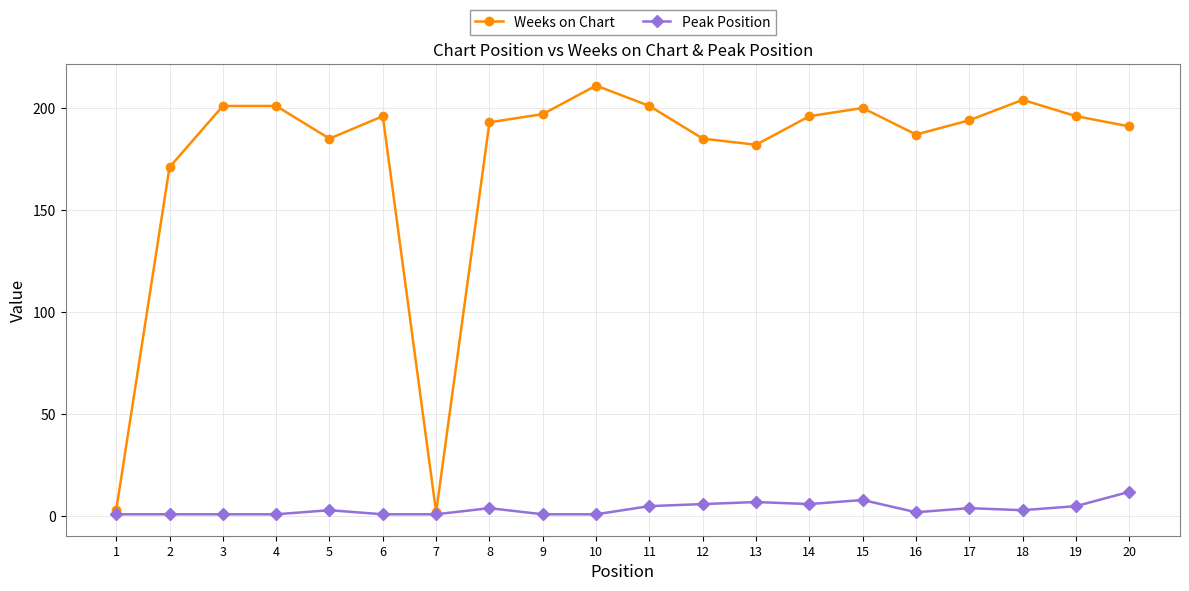

Does the chart have visible grid lines?

Yes